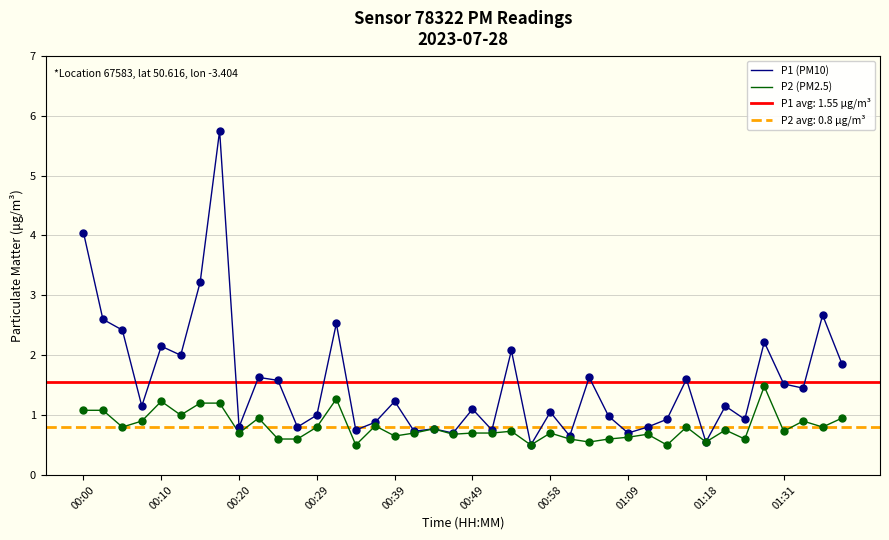

True or false: P2 (PM2.5) has a value of 1.9 at 00:10.

False